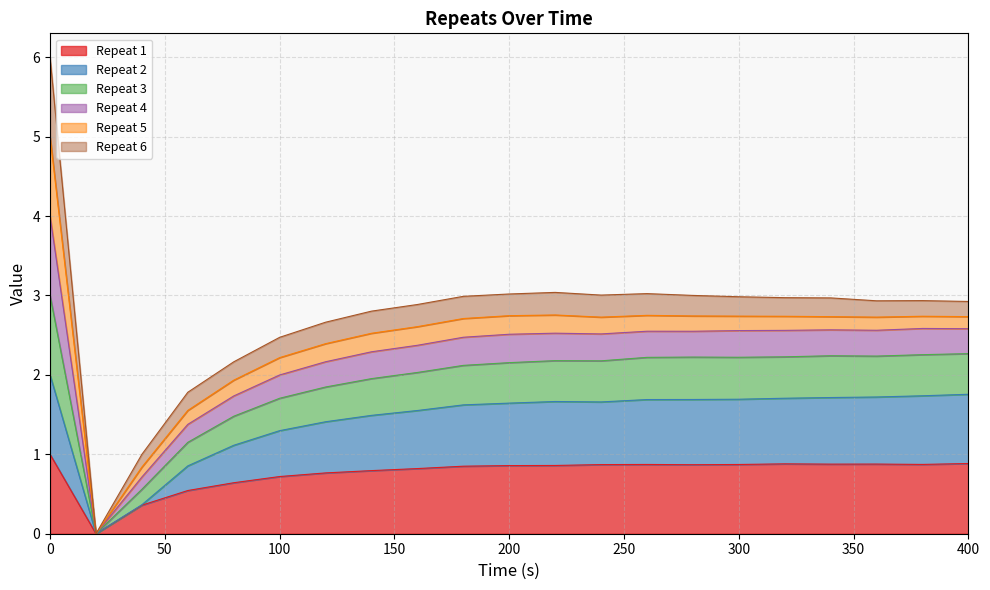

What is the value of the Repeat 1 point at the 5th from the left?

0.6